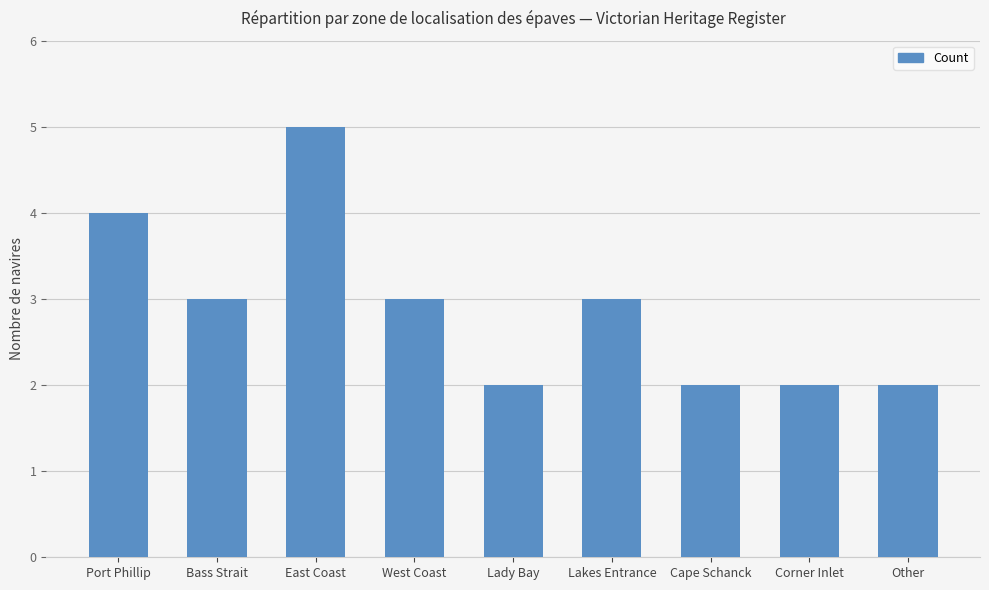

True or false: the data shows 3 at Lakes Entrance.

True